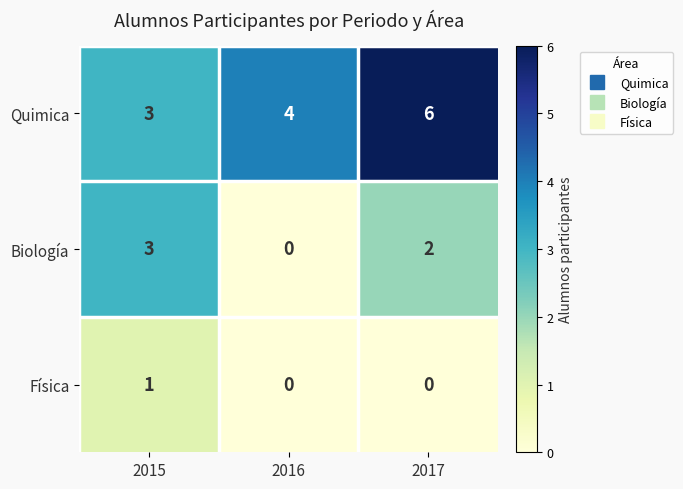

True or false: Quimica has a value of 10 at 2017.

False